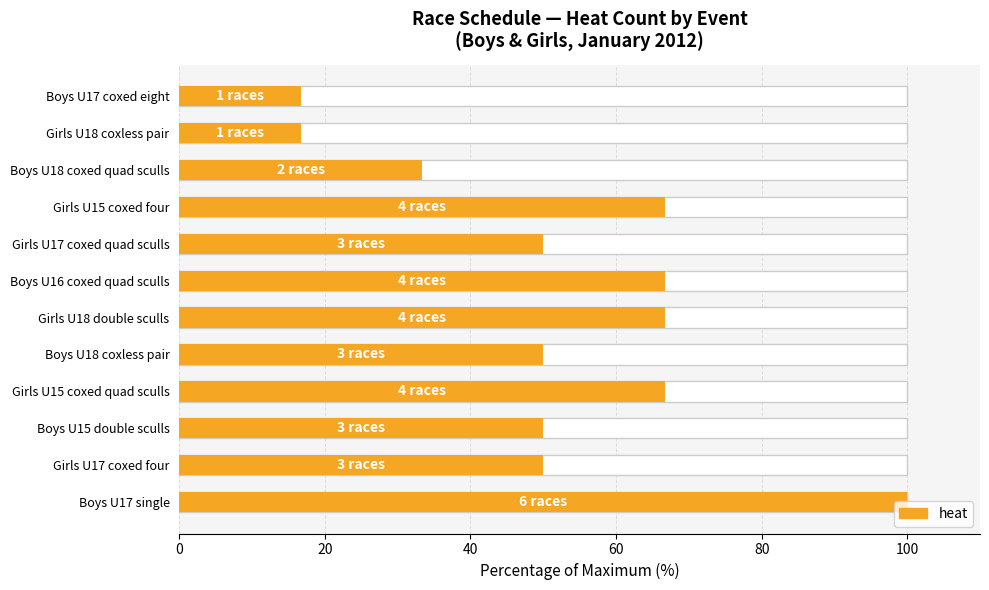

How many data points are above 50?

5